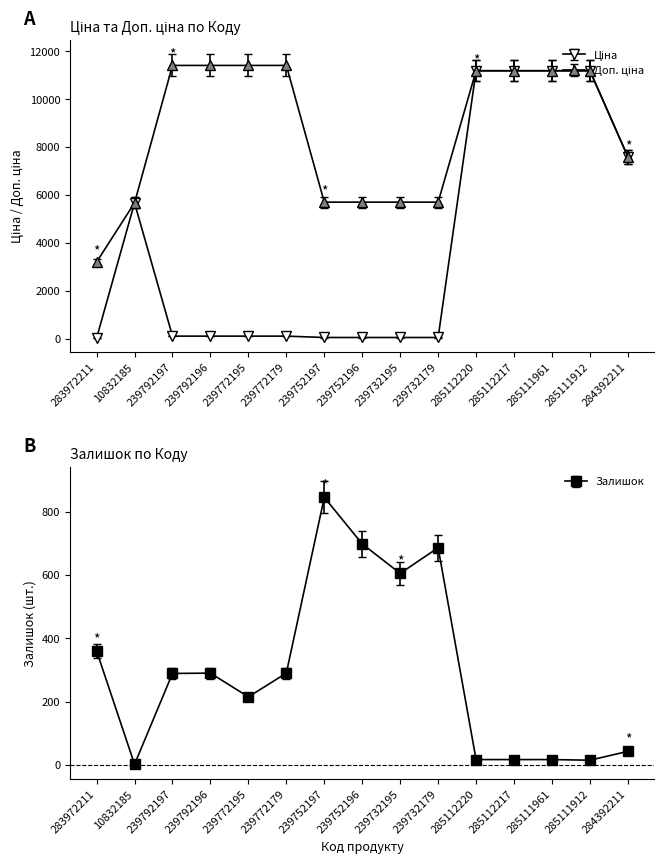

List the series in order of their peak value, lowest first.

Залишок, Ціна, Доп. ціна